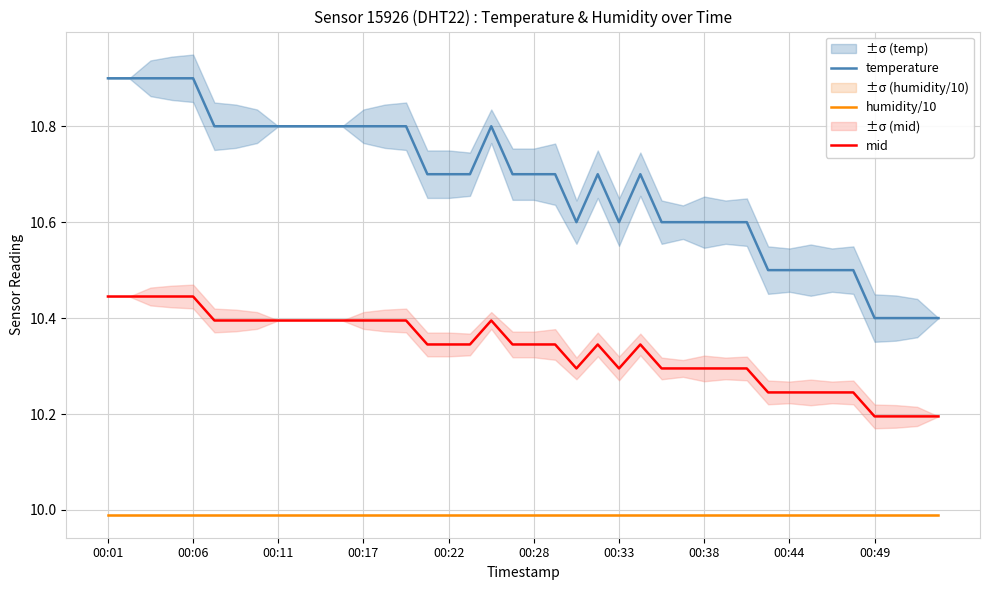

True or false: mid and humidity/10 cross at least once.

False